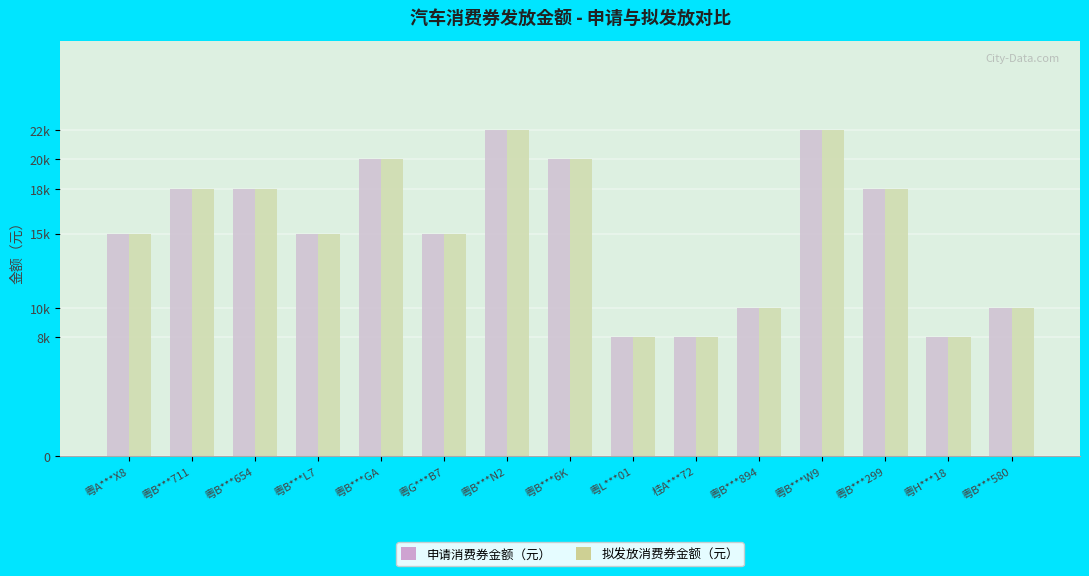

What is the highest value of the 拟发放消费券金额（元） series?

22000